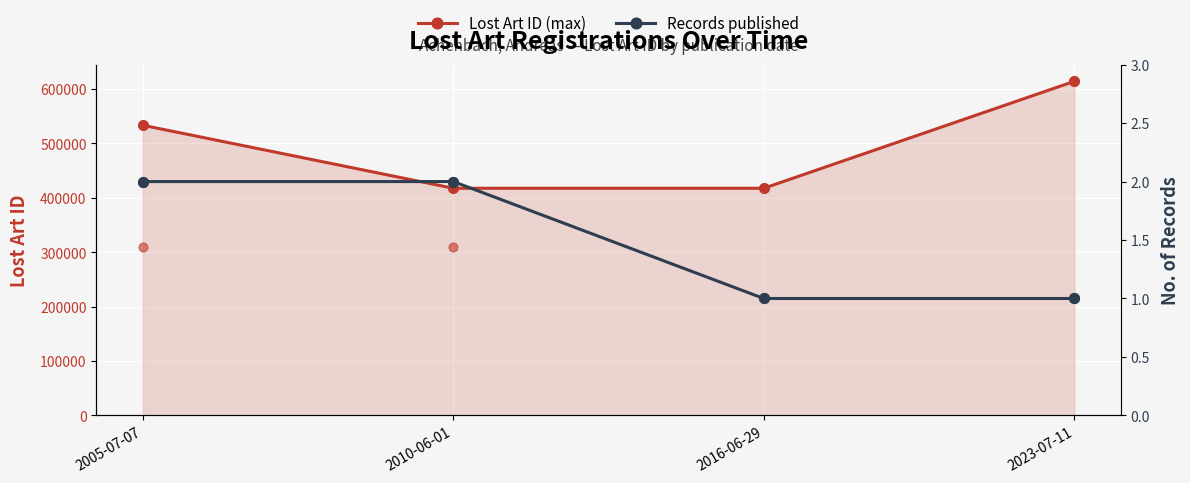

At which category is the sum across all series the highest?

2023-07-11